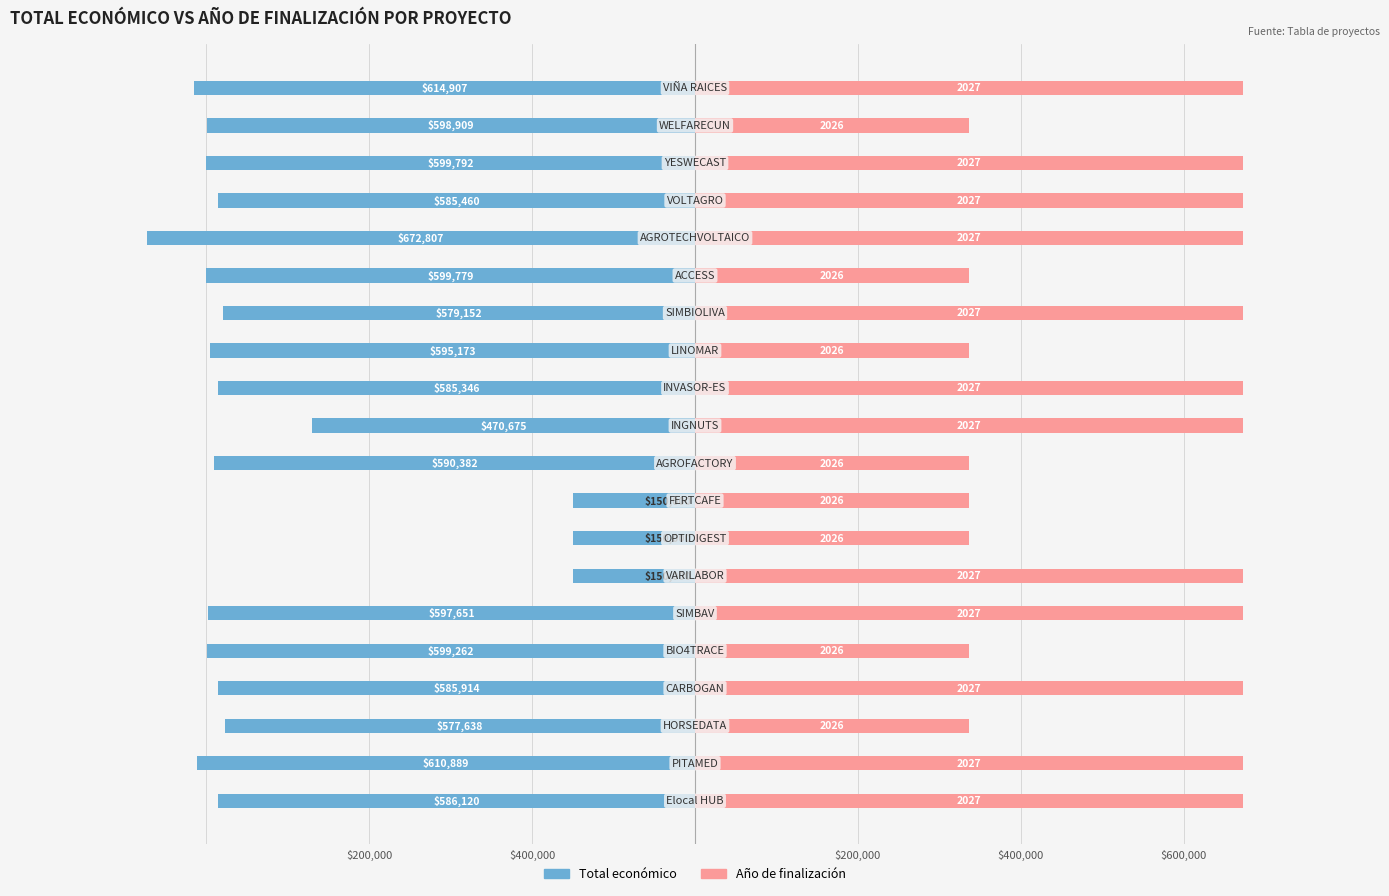

Is the value of Año de finalización at 16 greater than the value of Total económico at $200,000?

Yes